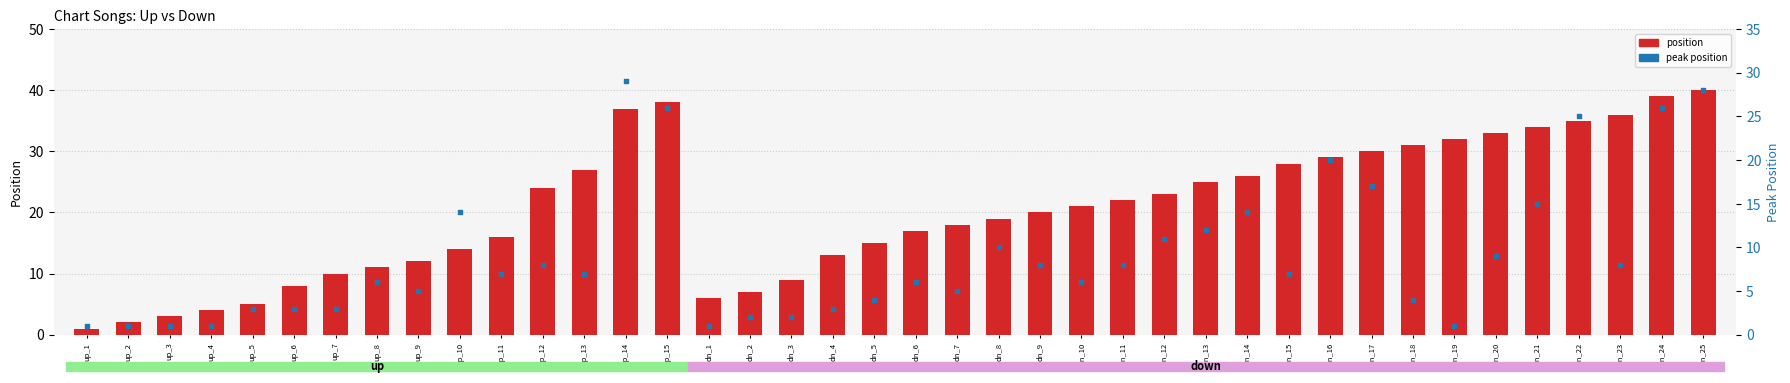

At which category is the sum across all series the highest?

dn_25